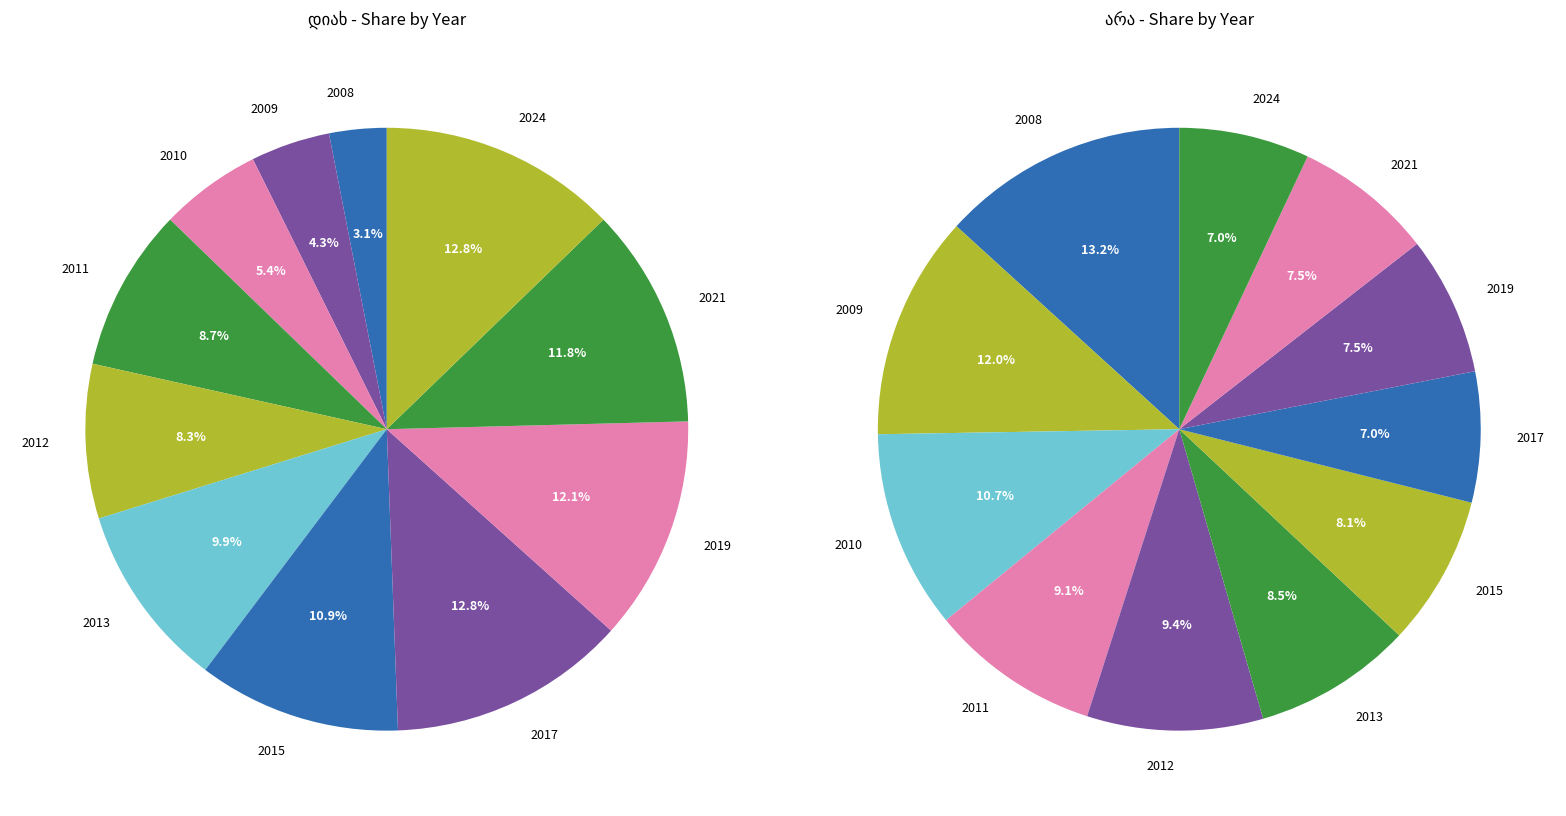

Which slice is the smallest?

2008